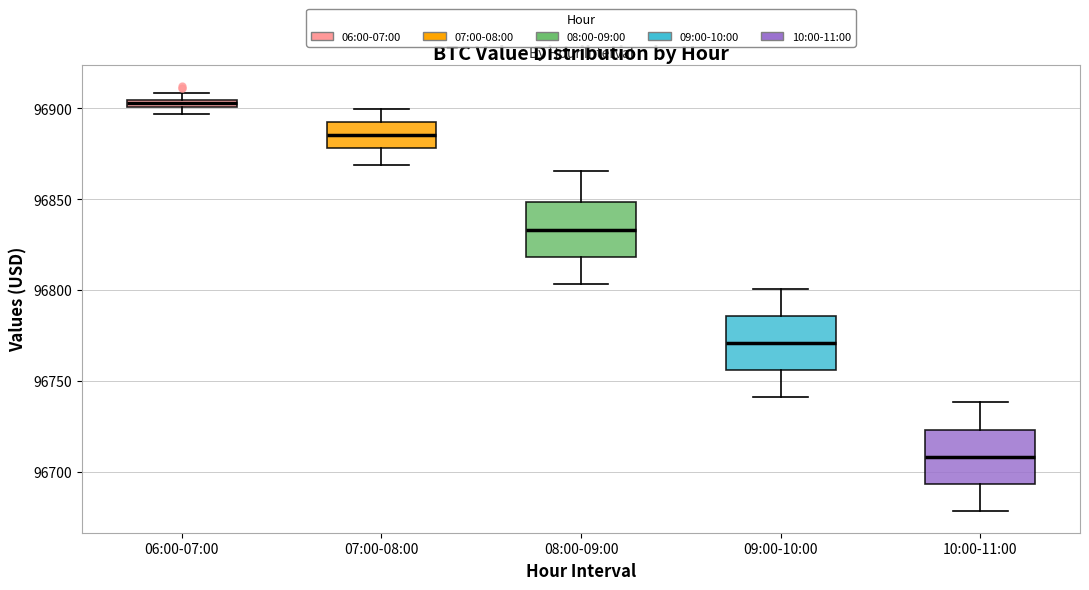

Where does the lower whisker of the box for 08:00-09:00 end on the y-axis? The values are not printed on the chart, so give them approximately, as read against the axis.

96805